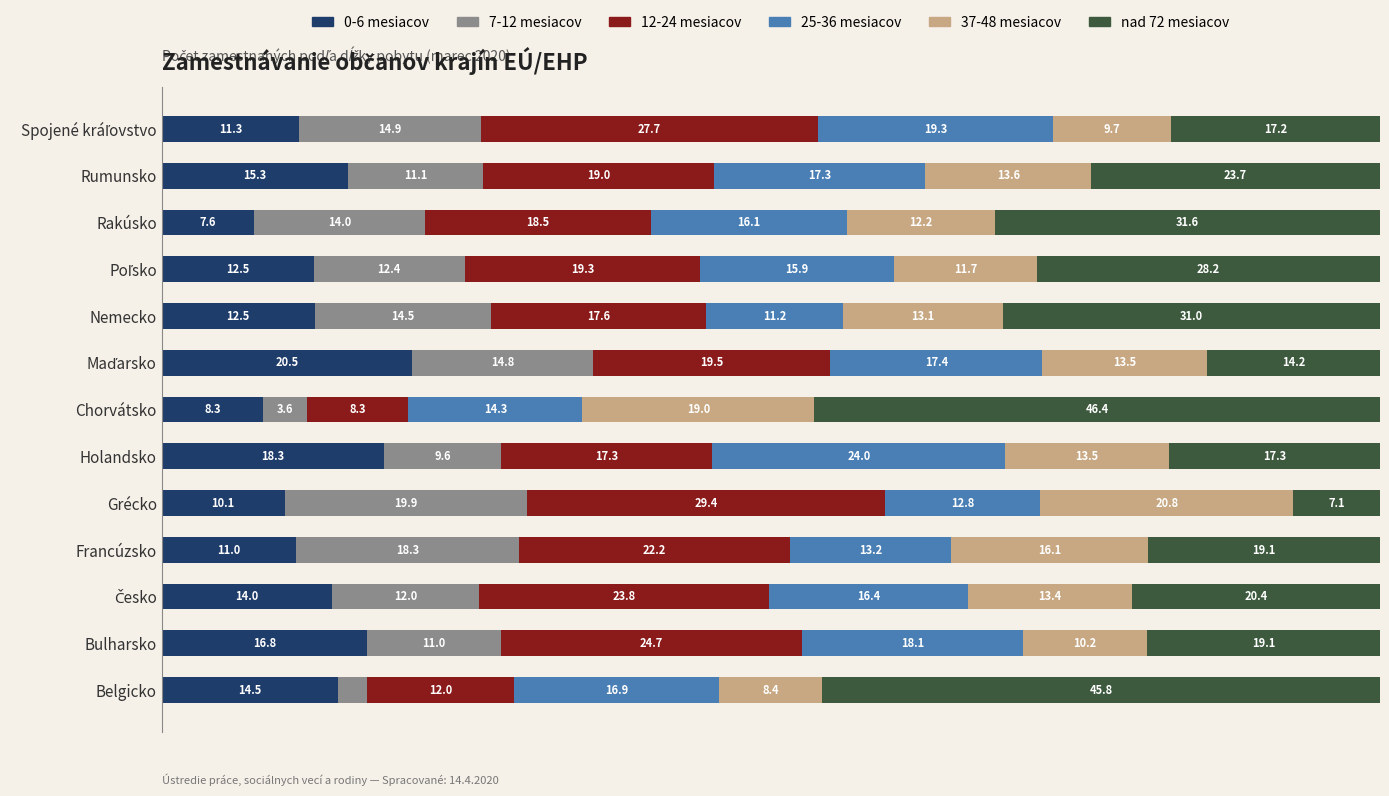

What are all the series names shown in the legend?

0-6 mesiacov, 7-12 mesiacov, 12-24 mesiacov, 25-36 mesiacov, 37-48 mesiacov, nad 72 mesiacov